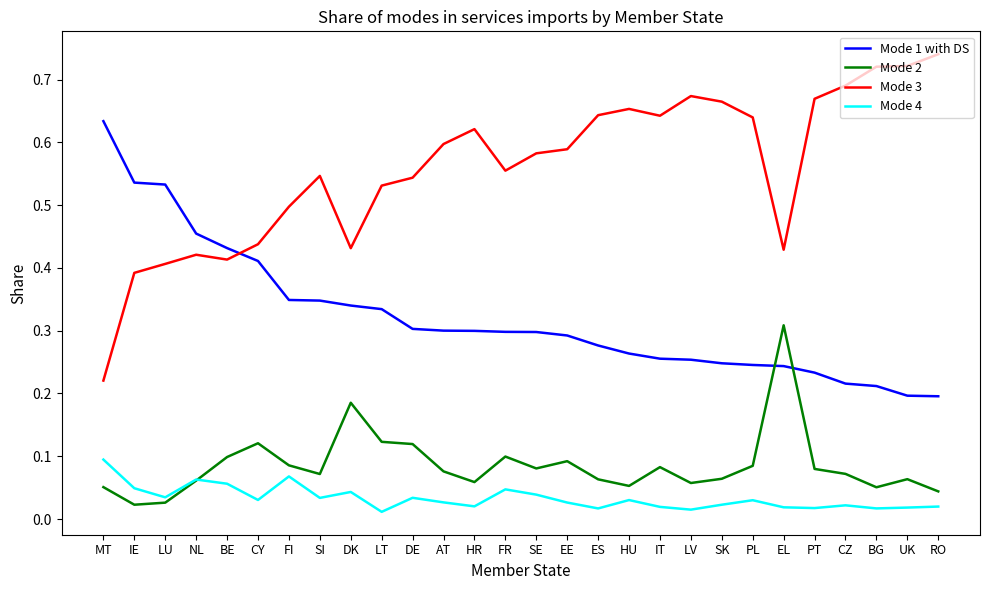

The value of Mode 2 at BG is 0.0. True or false?

False